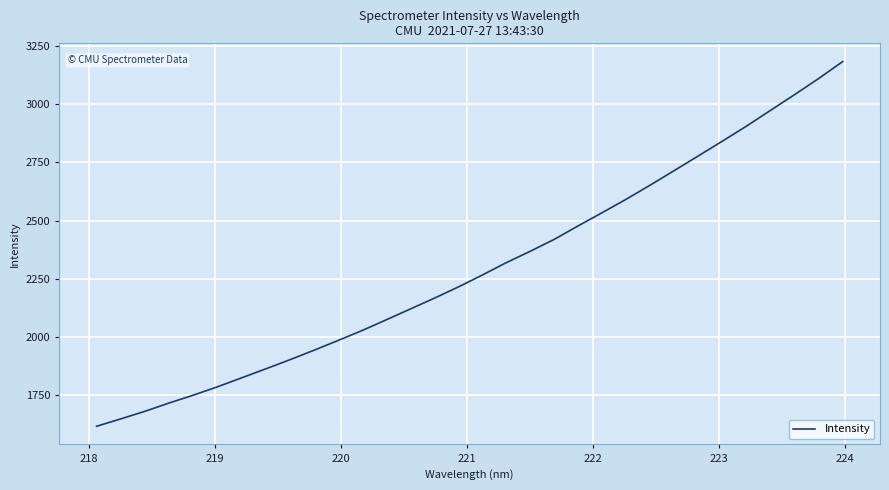

How many series are shown in this chart?

1